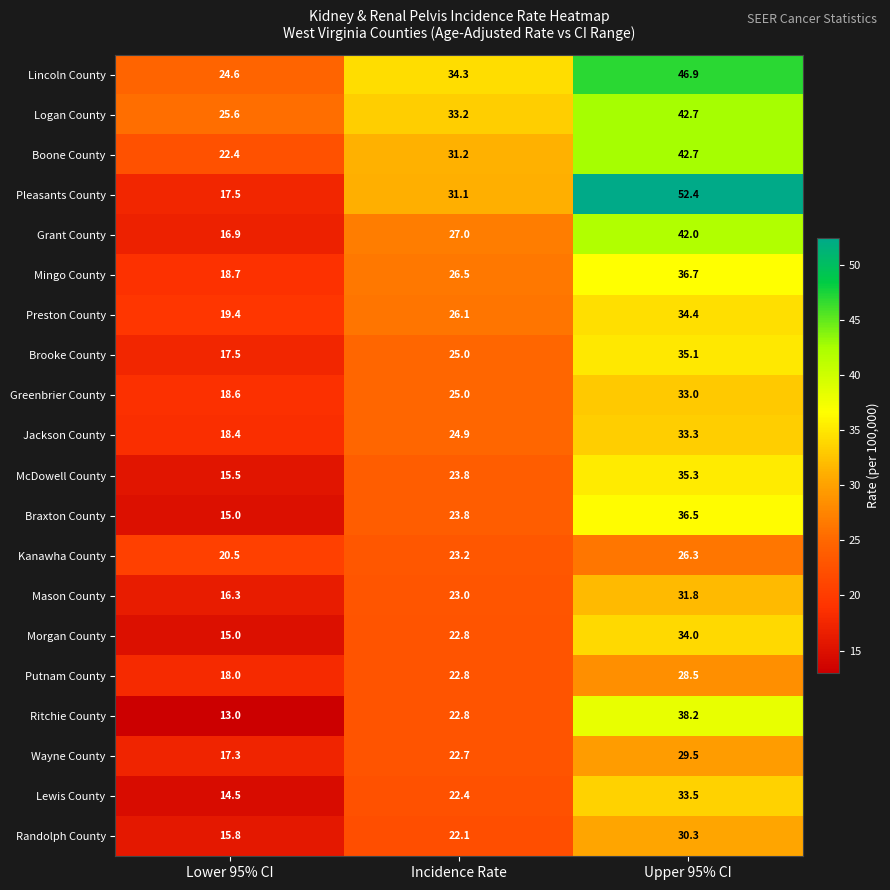

What is the minimum value shown in the chart?

13.0